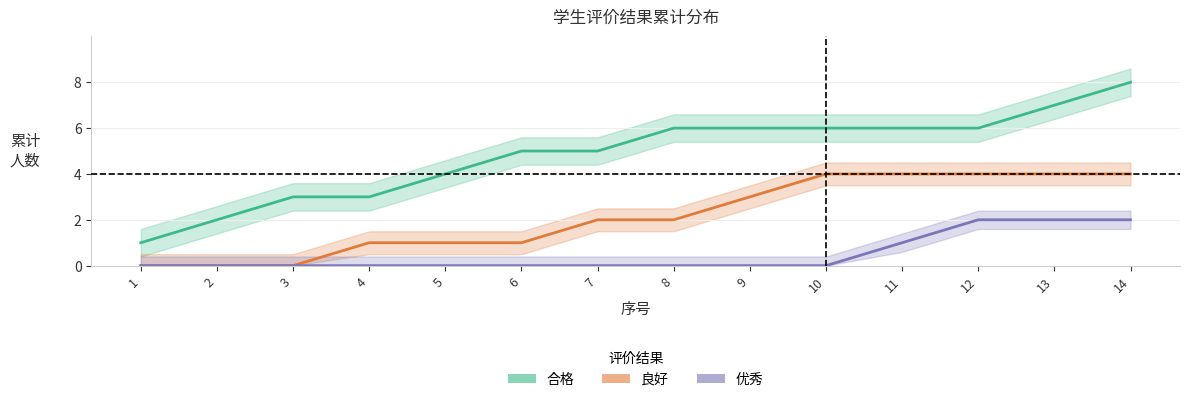

Between 14 and 3, which is larger?

14